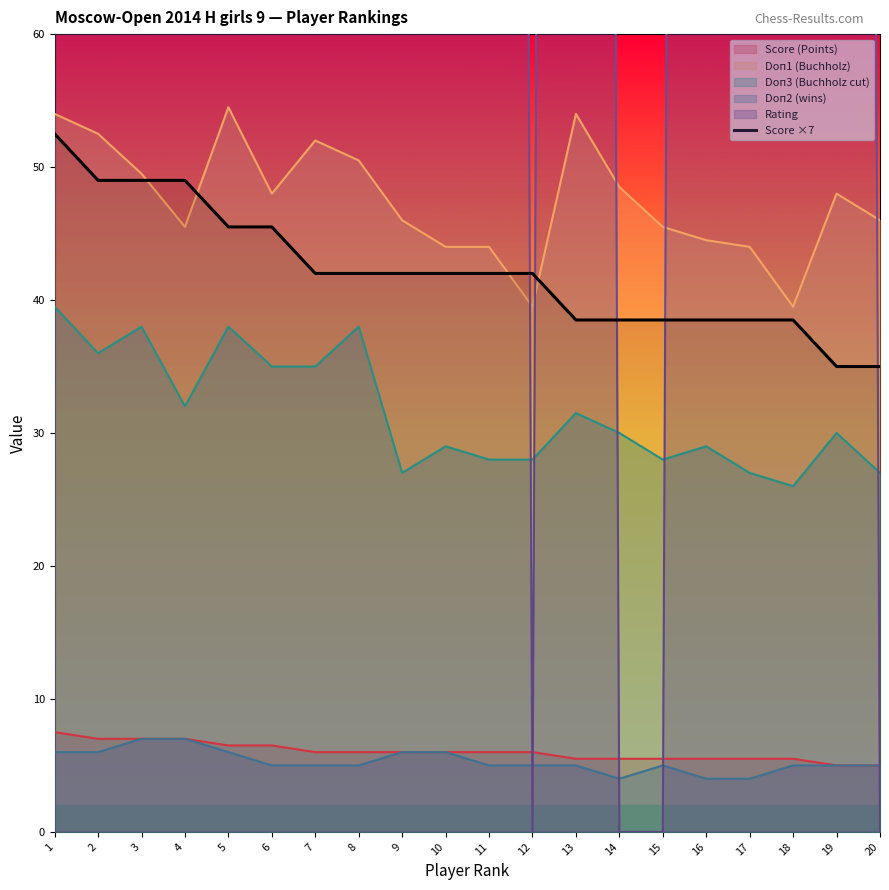

True or false: the data shows 38.5 at 18.

True